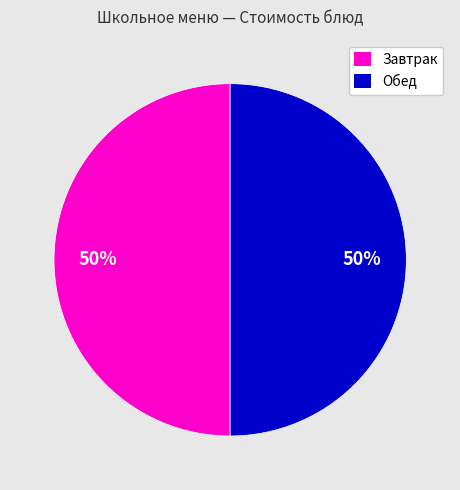

To the nearest percent, what is the average slice percentage?

50%